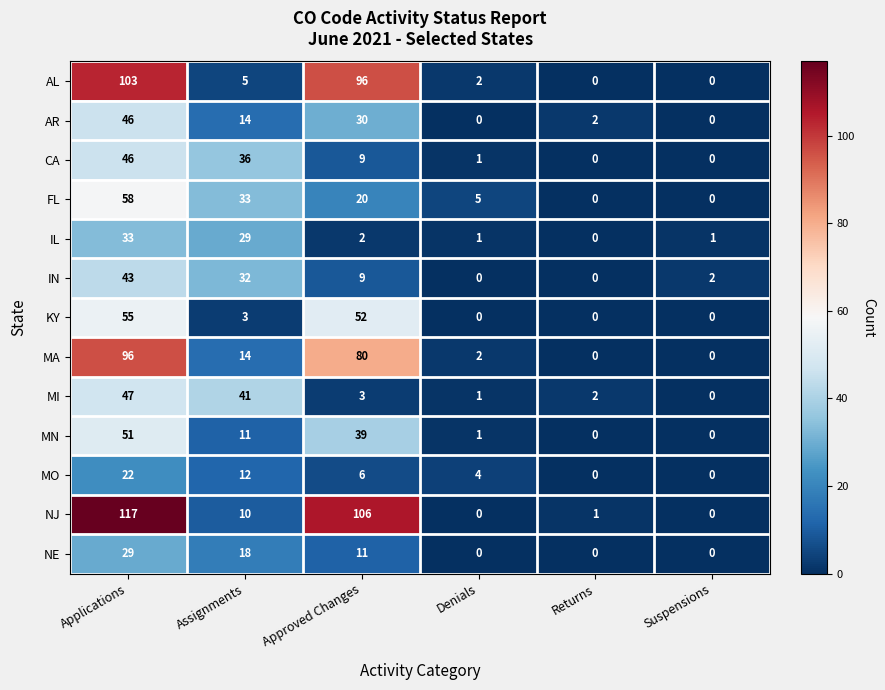

What is the difference between the IN values at Approved Changes and Assignments?

23